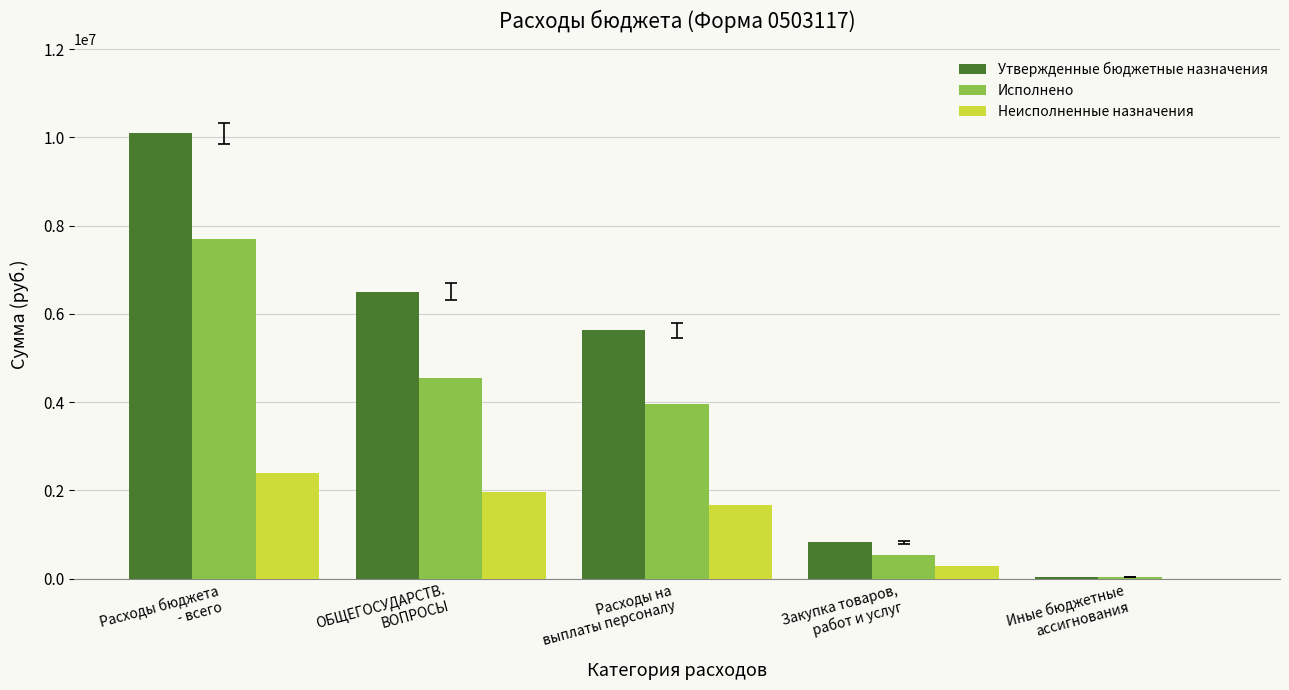

How many distinct data groups are displayed?

3